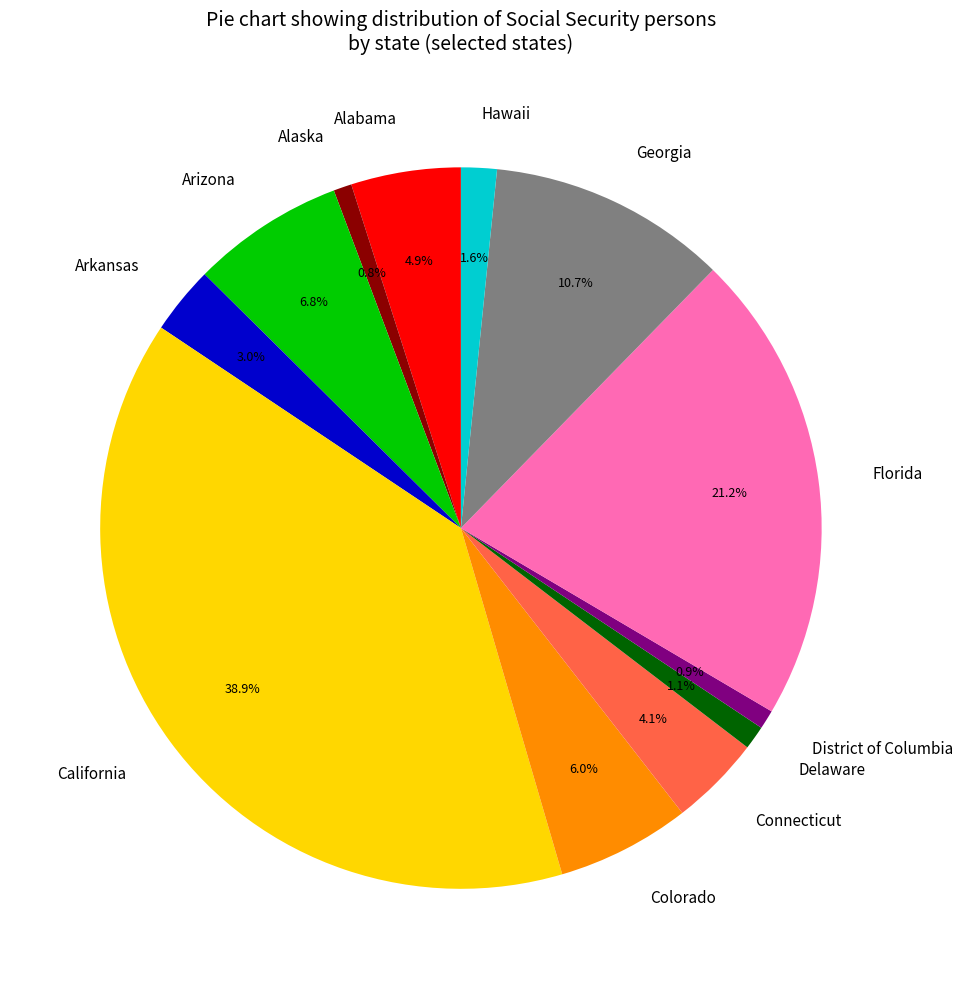

Which slice is the largest?

California